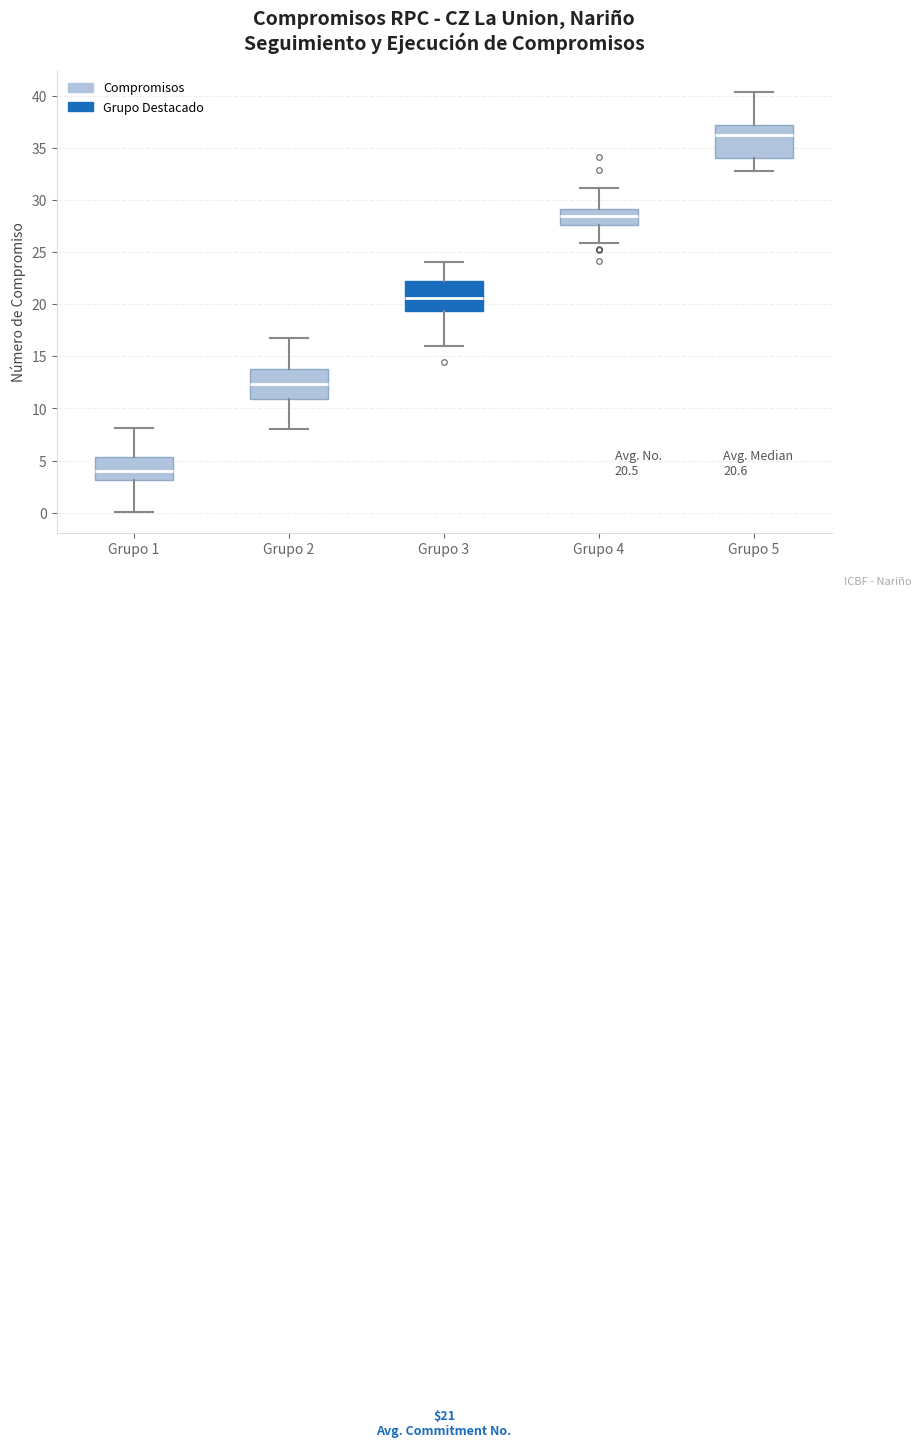

Which box has the lowest median line?

Grupo 1